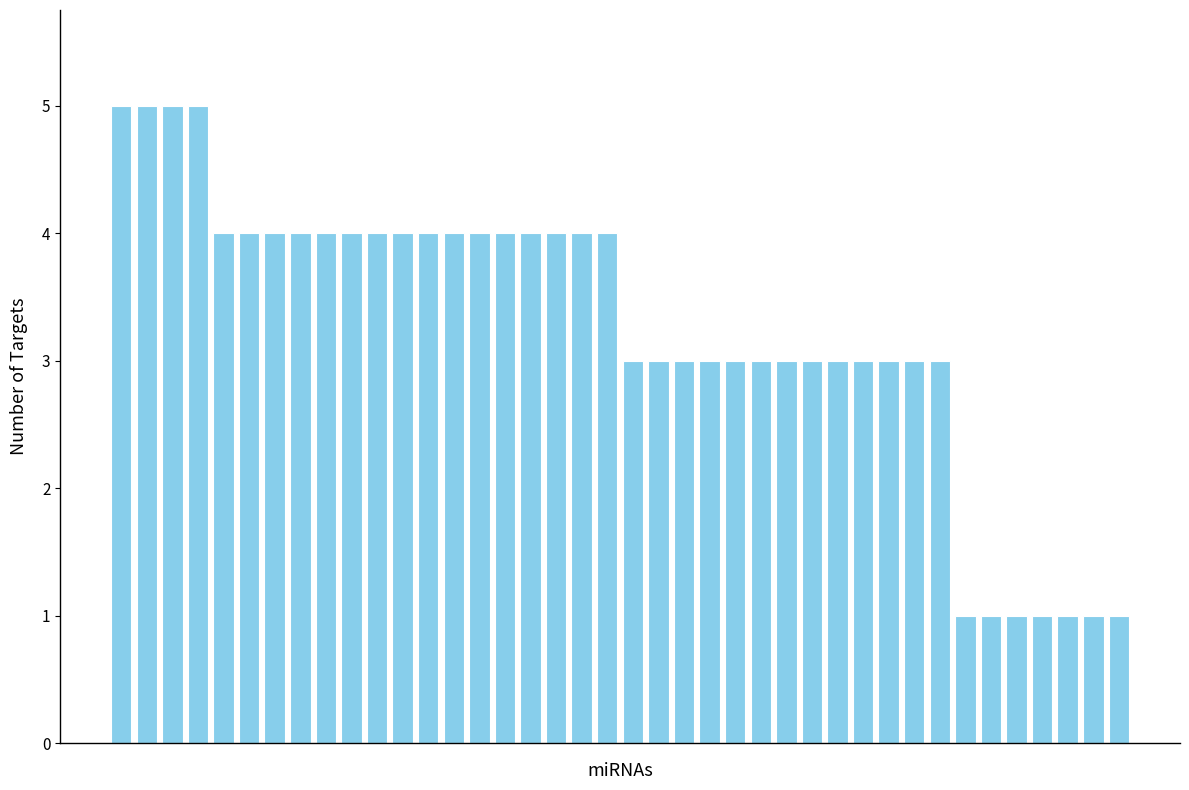

What is the difference between the maximum and minimum values?

4